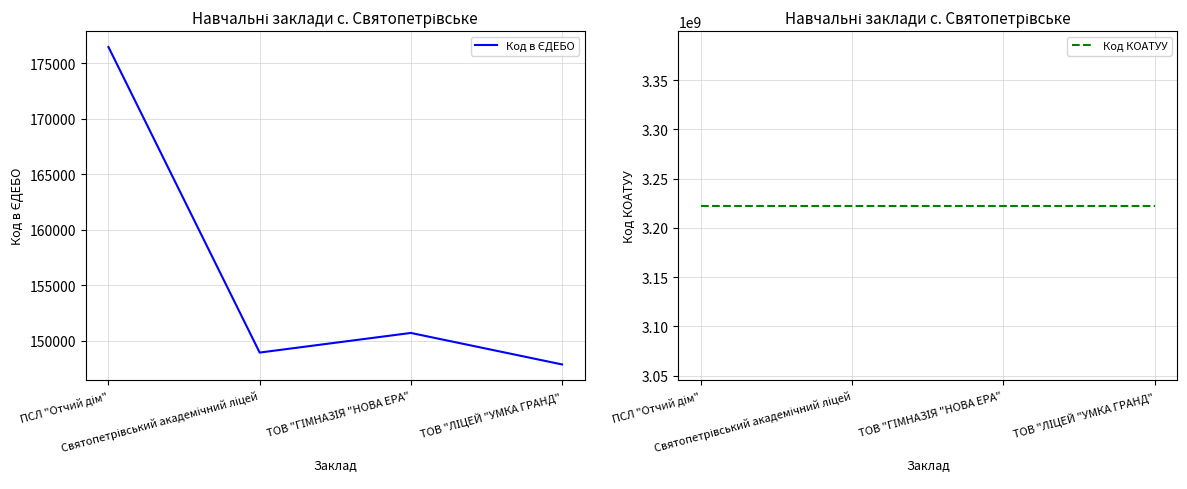

How many interior local valleys does the Код в ЄДЕБО series have?

1